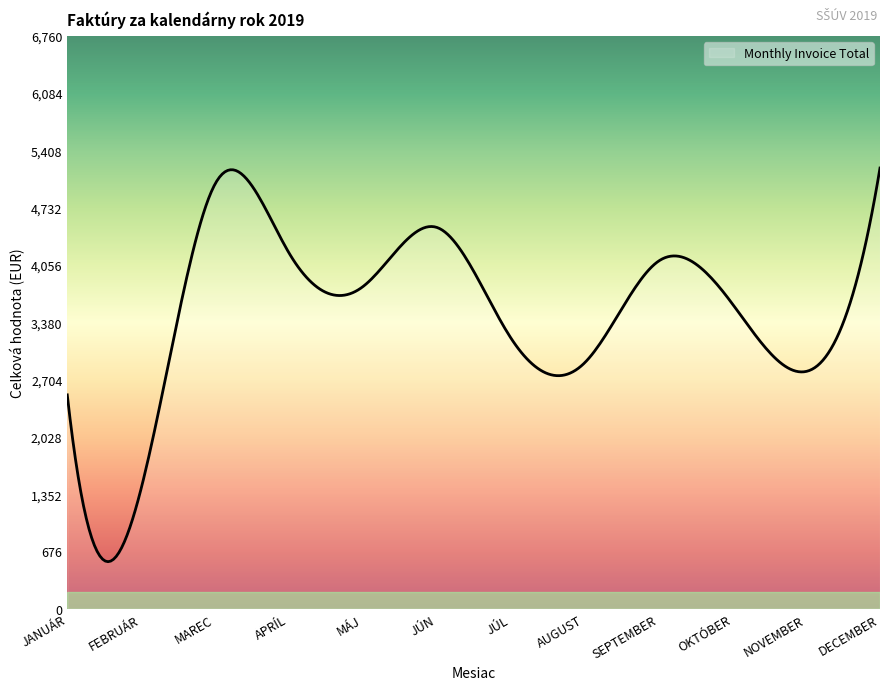

What is the difference between the maximum and minimum values?

4644.5